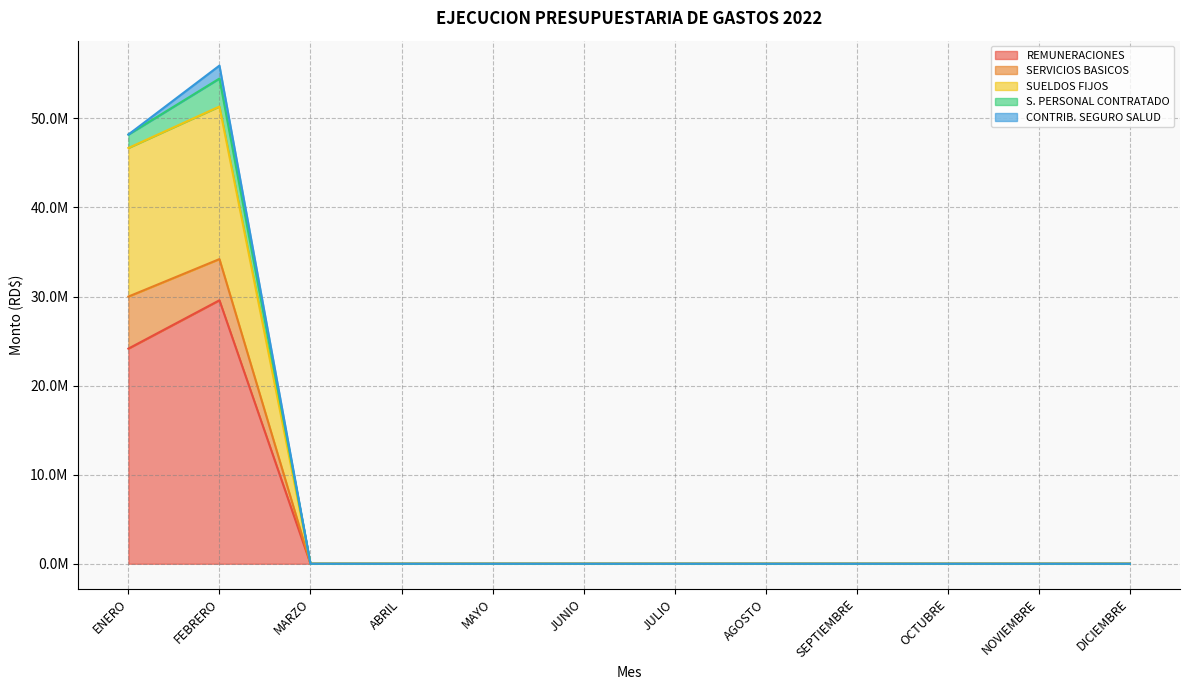

At which label does REMUNERACIONES reach its minimum?

MARZO